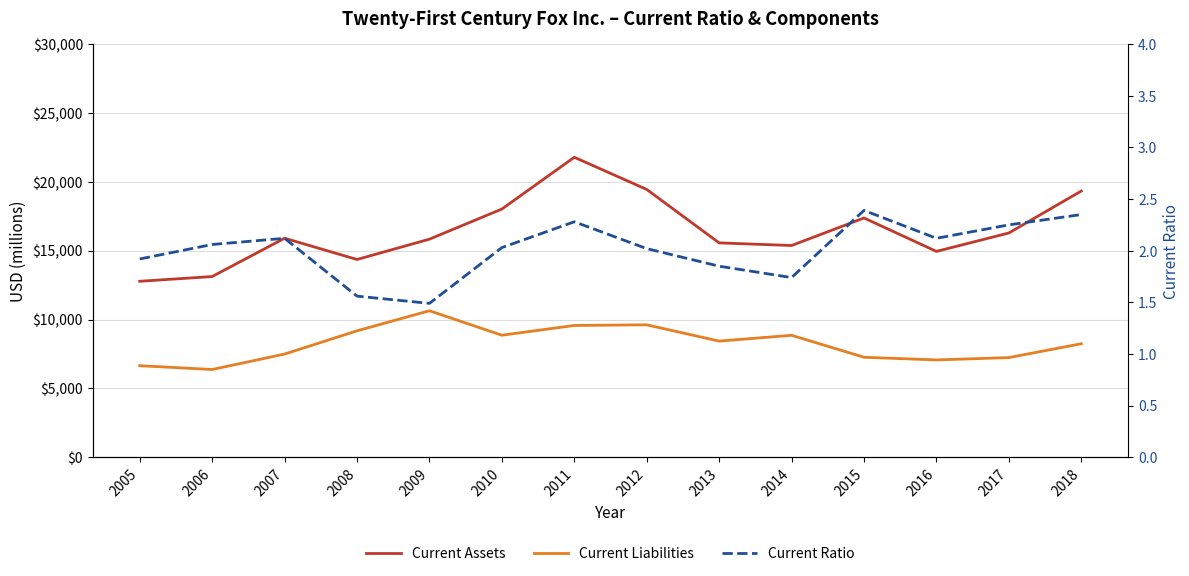

Where does the Current Liabilities series first go above 8435?

2008